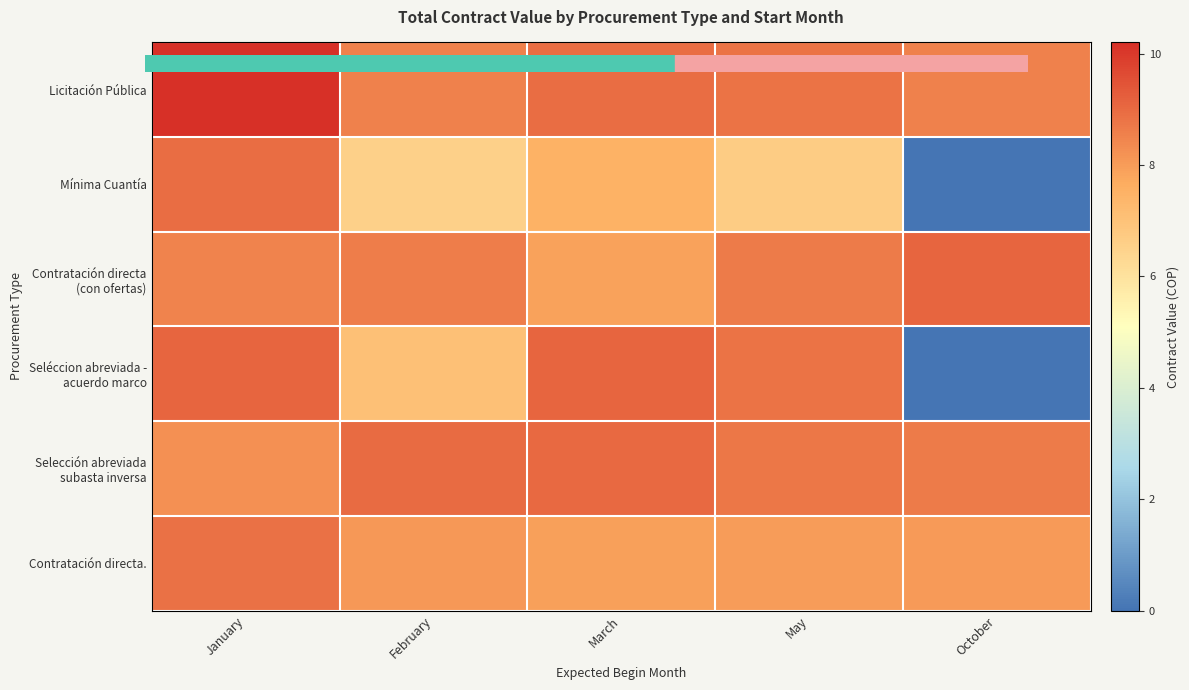

At which category is the sum across all series the highest?

January